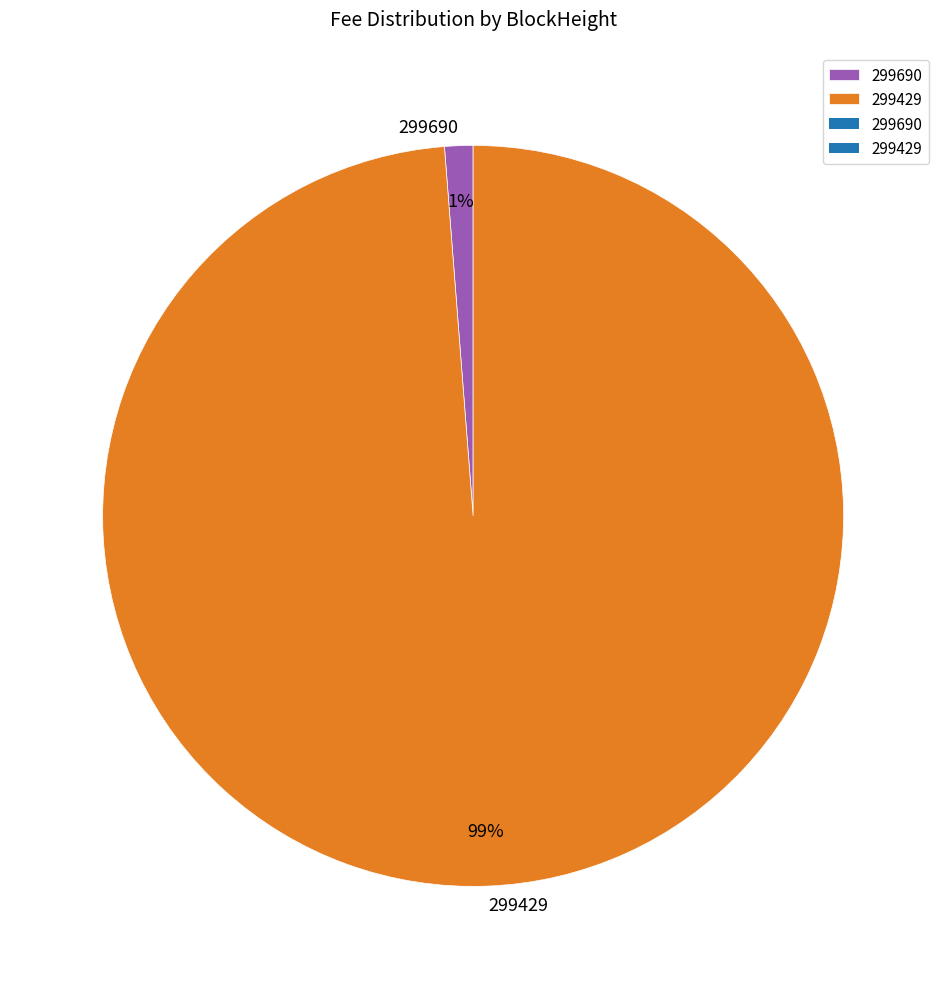

Which slice is the smallest?

299690